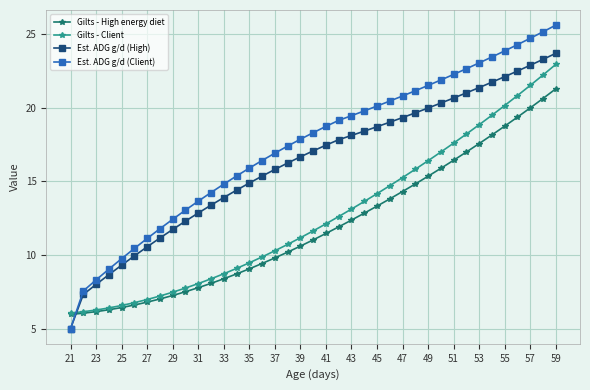

How many data points in Gilts - Client are less than 11?

18